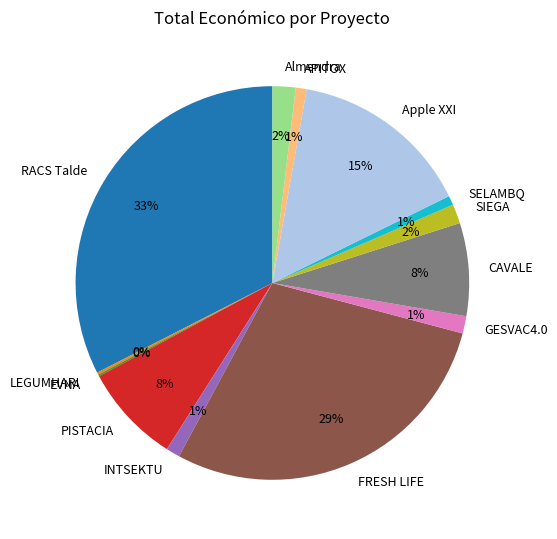

The INTSEKTU slice represents 8% of the pie. True or false?

False